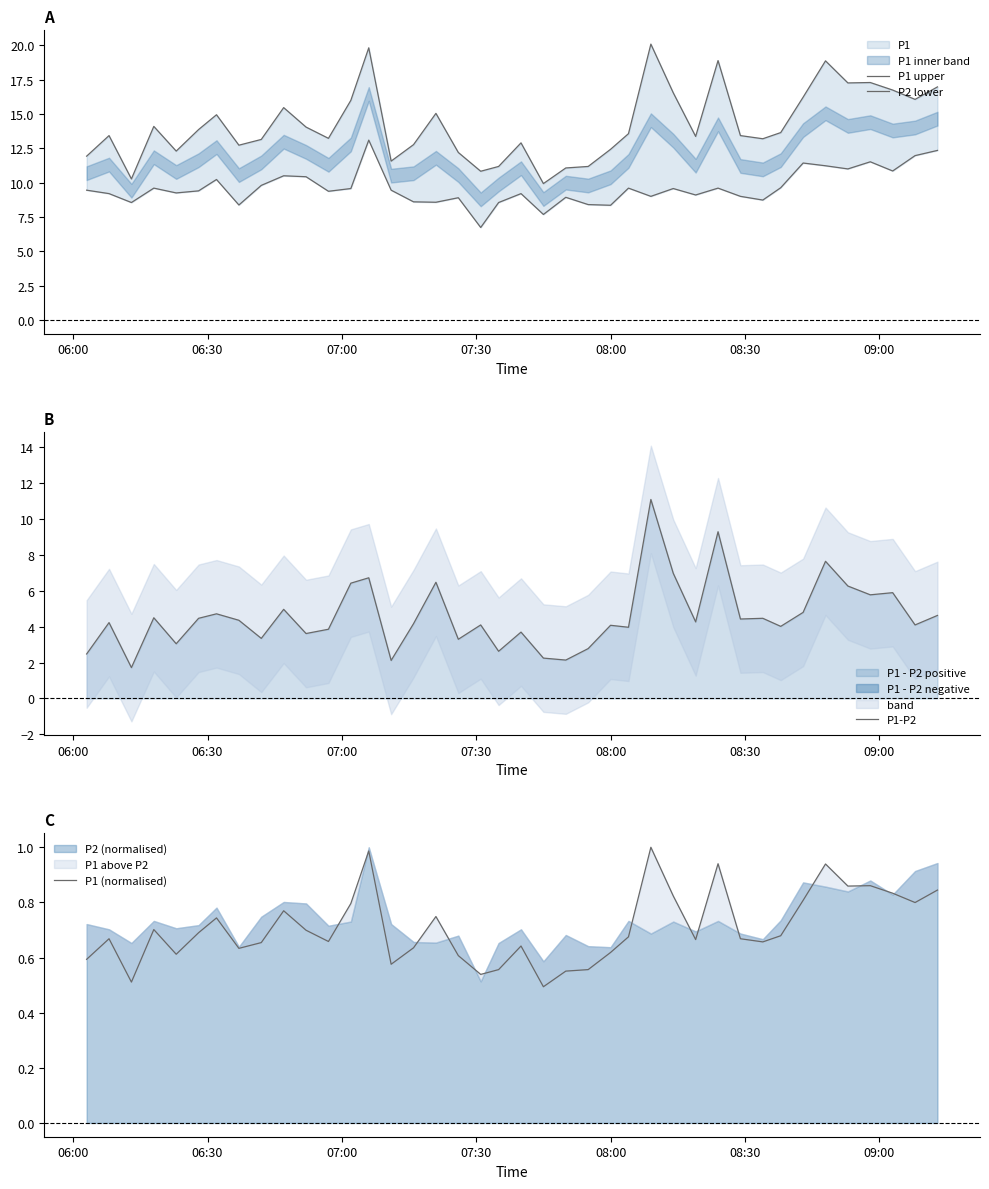

What is the maximum value for P1 upper?

20.1